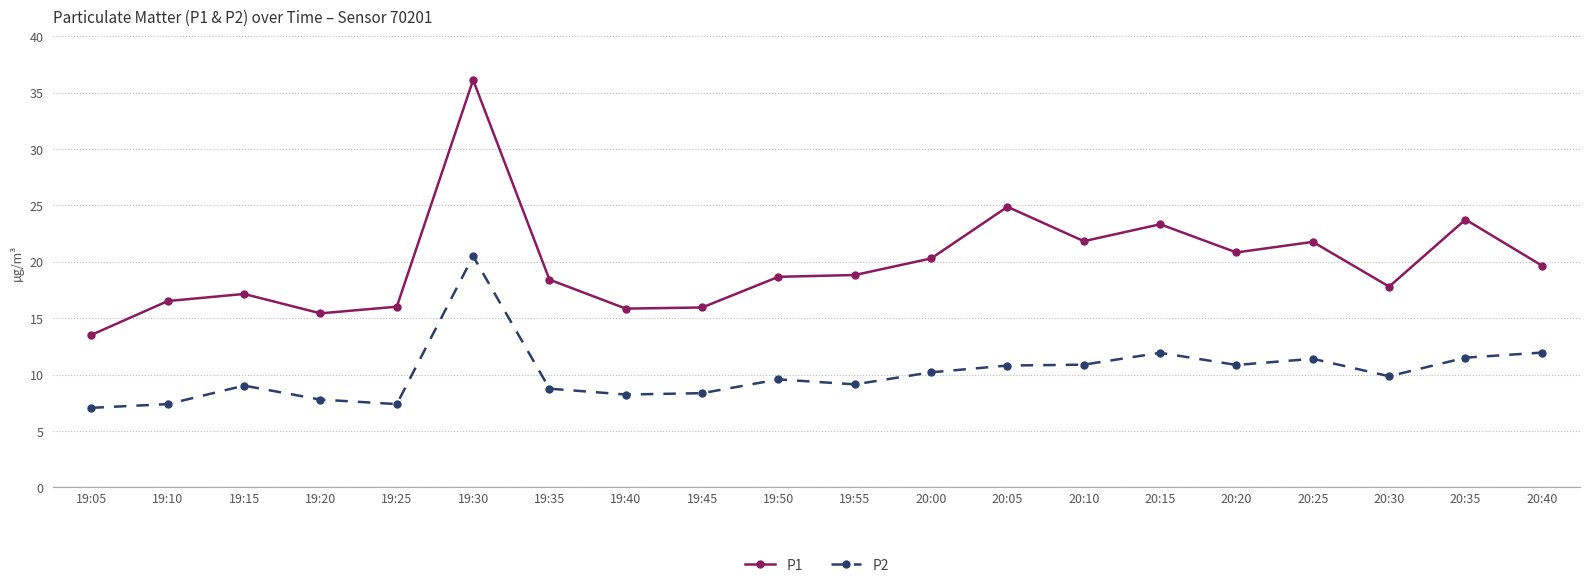

What is the sum of all P2 values?

202.5